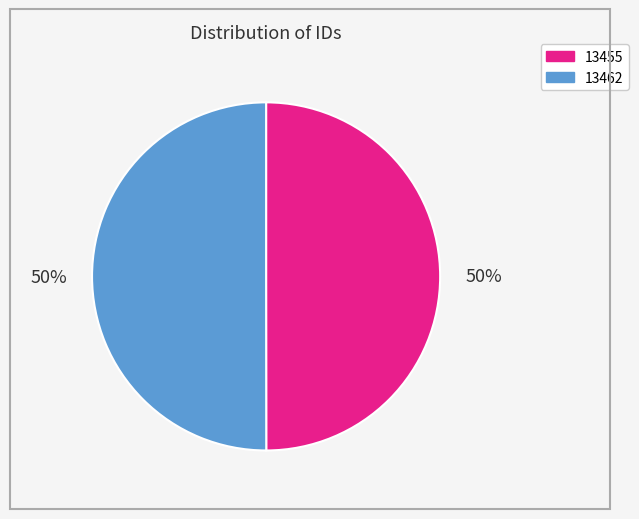

To the nearest percent, what percentage of the pie is 13455?

50%